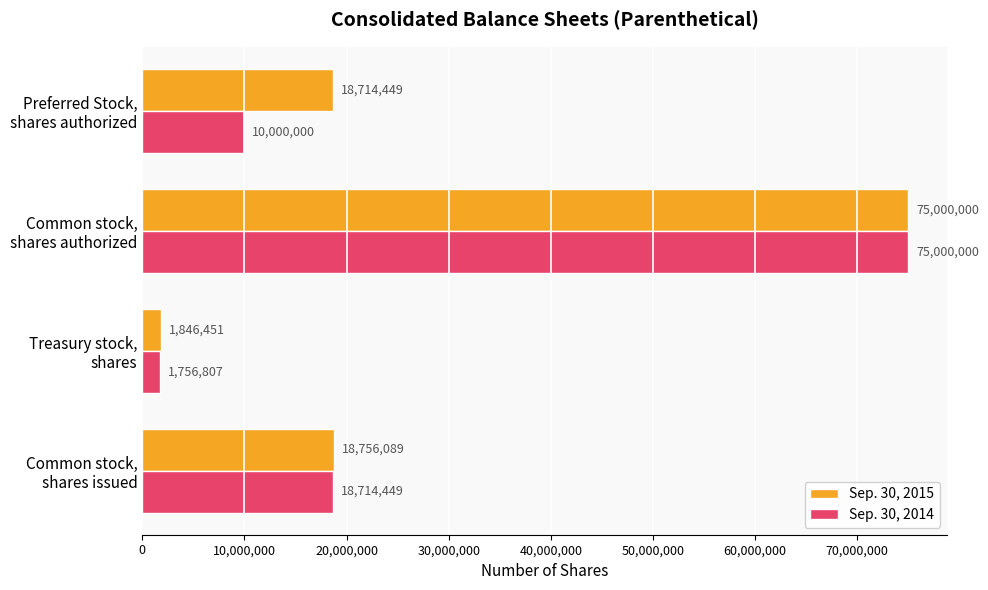

Which series has the widest spread of values?

Sep. 30, 2014